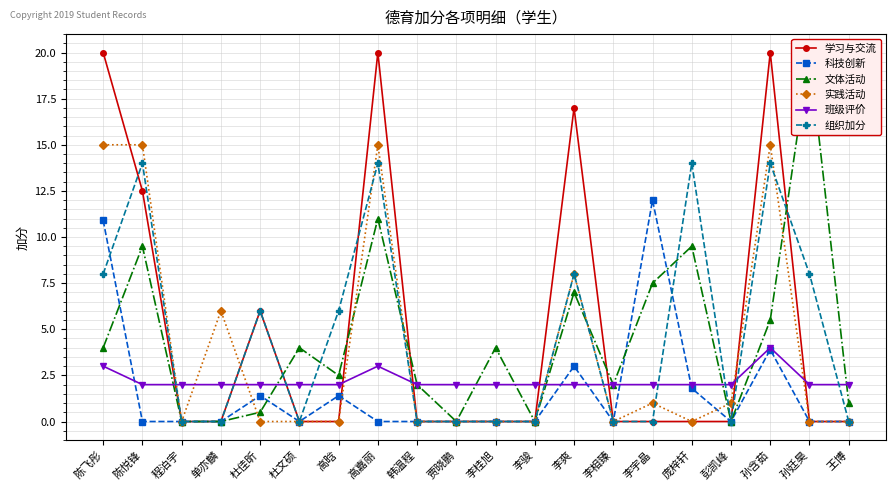

Which series has the largest range (max minus min)?

学习与交流